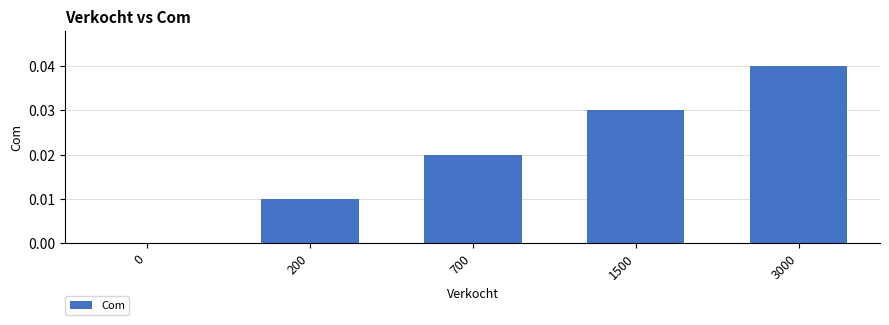

What is the sum of the values at 1500 and 700?

0.1